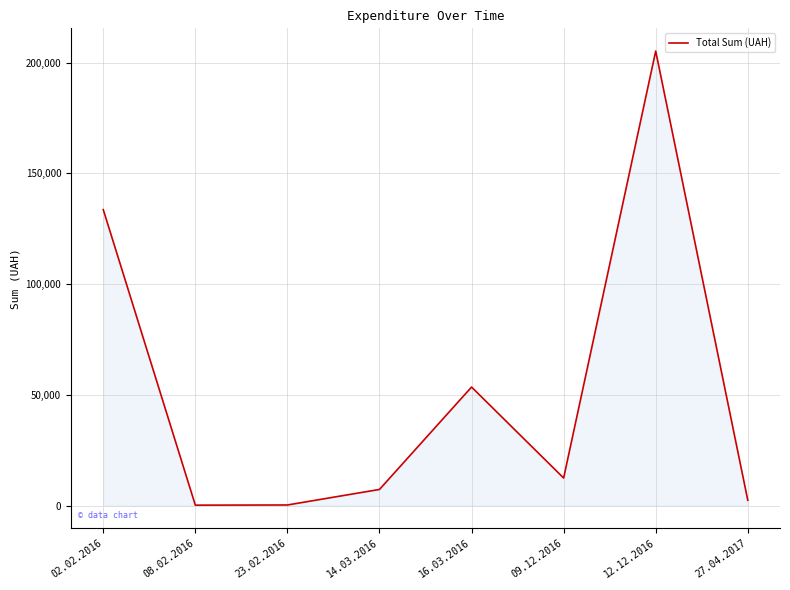

Approximately how many times larger is the value at 27.04.2017 compared to 09.12.2016?

0.2